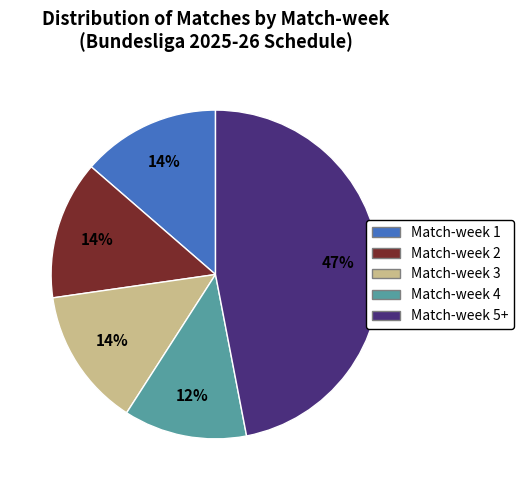

What percentage is the Match-week 1 slice, to the nearest percent?

14%